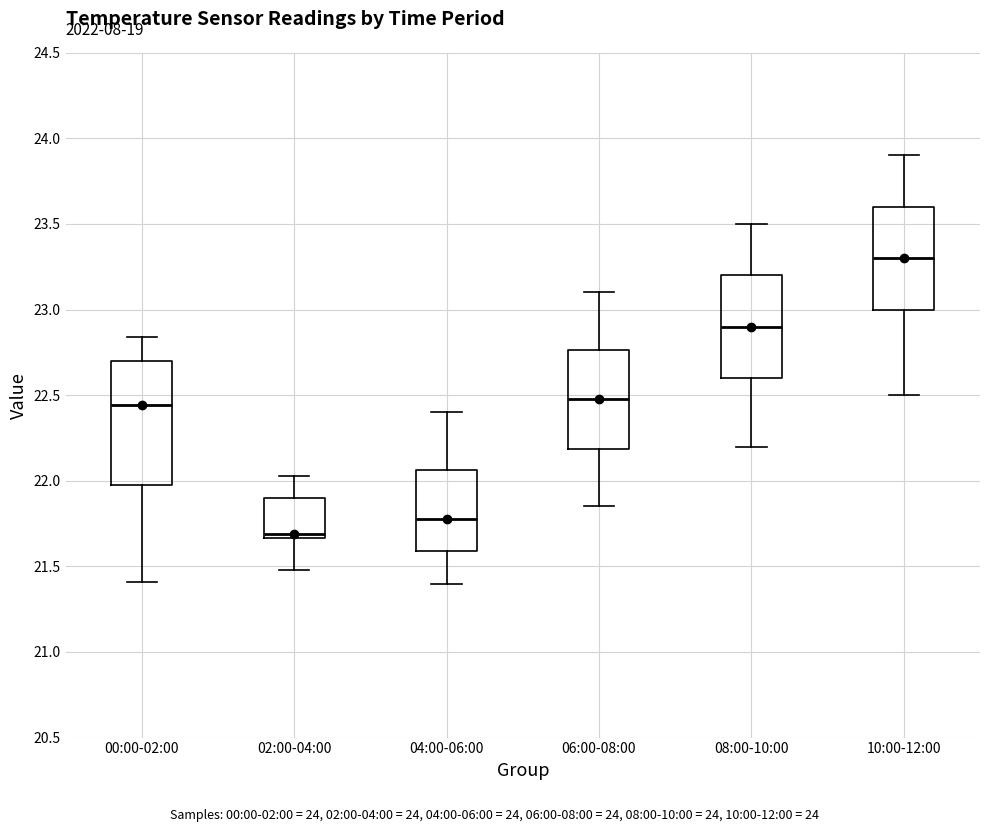

Reading left to right, transcribe this box plot: for each box, give where its median line is, the range the box spans, and where its two whiskers end, as read against the y-axis. The values are not printed on the chart, so give them approximately, as read against the axis.

00:00-02:00: median 22.45, box 22.00 to 22.70, whiskers 21.40 to 22.85
02:00-04:00: median 21.70, box 21.65 to 21.90, whiskers 21.50 to 22.05
04:00-06:00: median 21.80, box 21.60 to 22.05, whiskers 21.40 to 22.40
06:00-08:00: median 22.50, box 22.20 to 22.75, whiskers 21.85 to 23.10
08:00-10:00: median 22.90, box 22.60 to 23.20, whiskers 22.20 to 23.50
10:00-12:00: median 23.30, box 23.00 to 23.60, whiskers 22.50 to 23.90